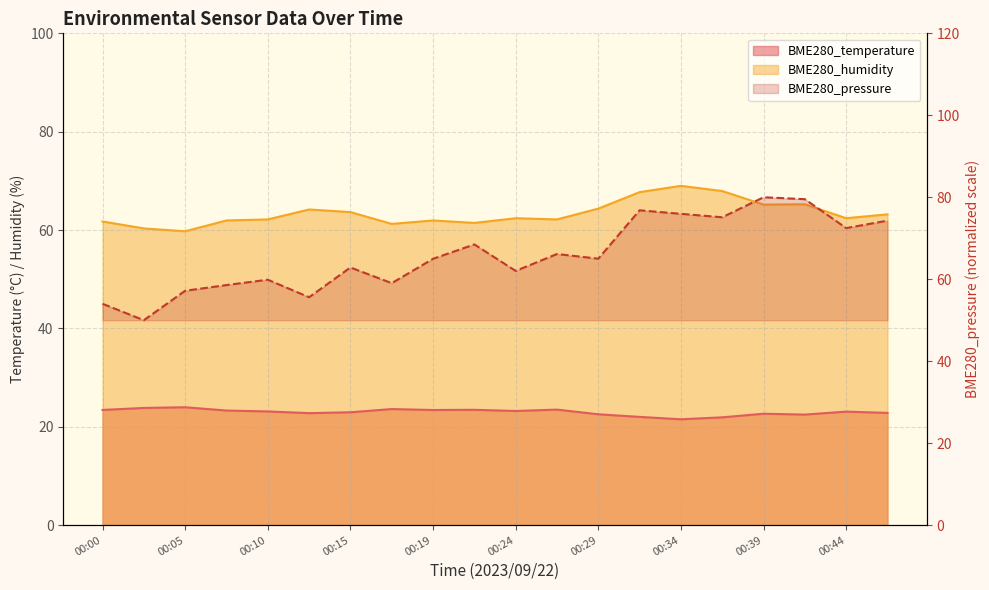

Is the value of BME280_temperature at 00:24 greater than the value of BME280_pressure at 00:02?

No